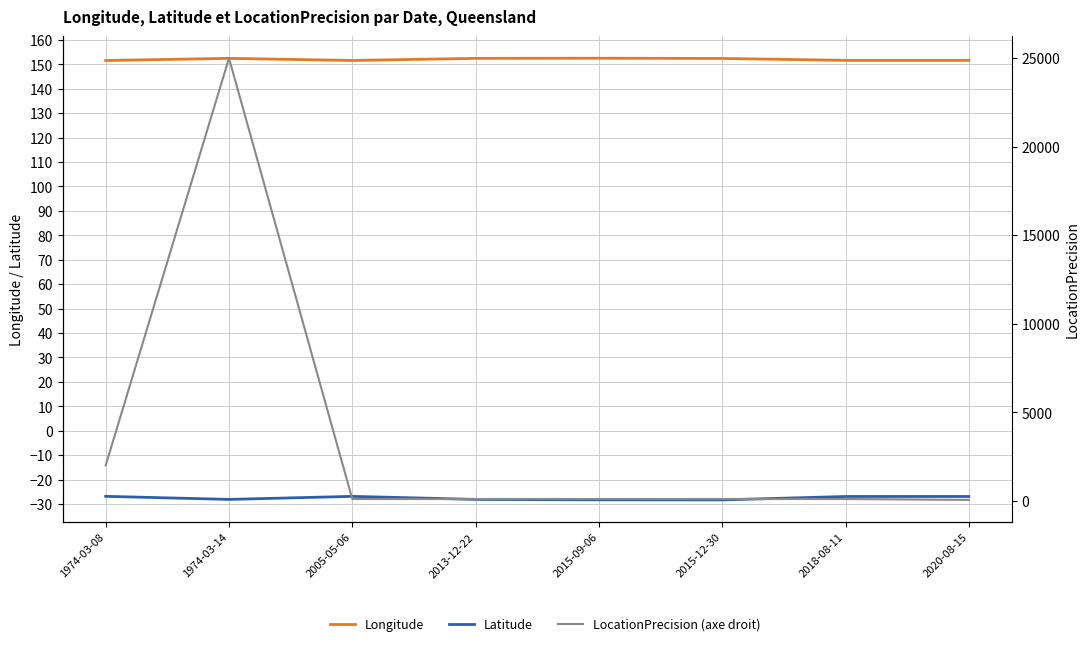

Read the Latitude value at 2005-05-06.

-26.8